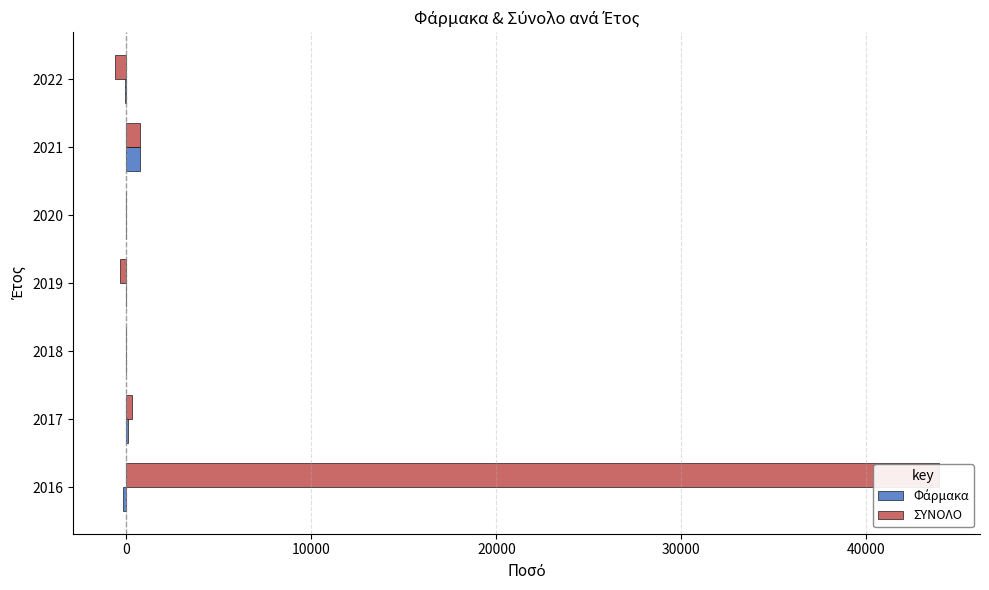

Is it true that ΣΥΝΟΛΟ equals -76.5 at 2018?

False